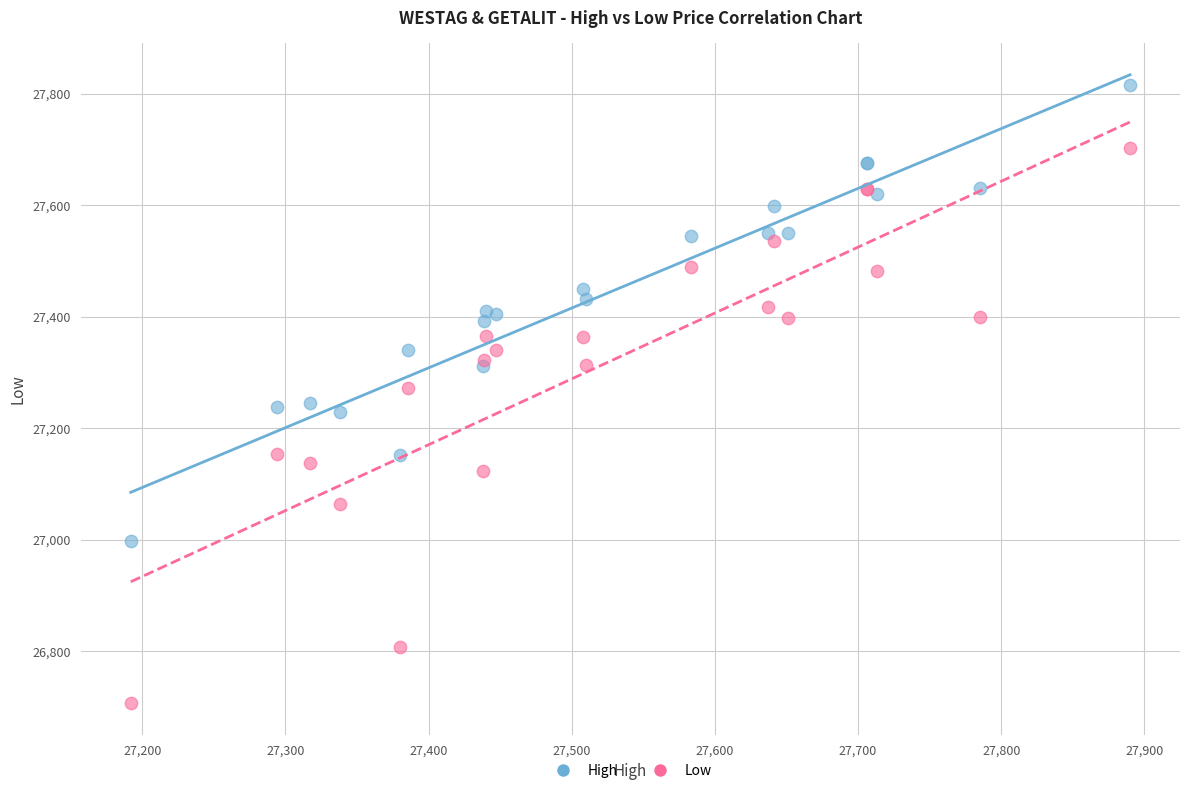

What are all the series names shown in the legend?

High, Low